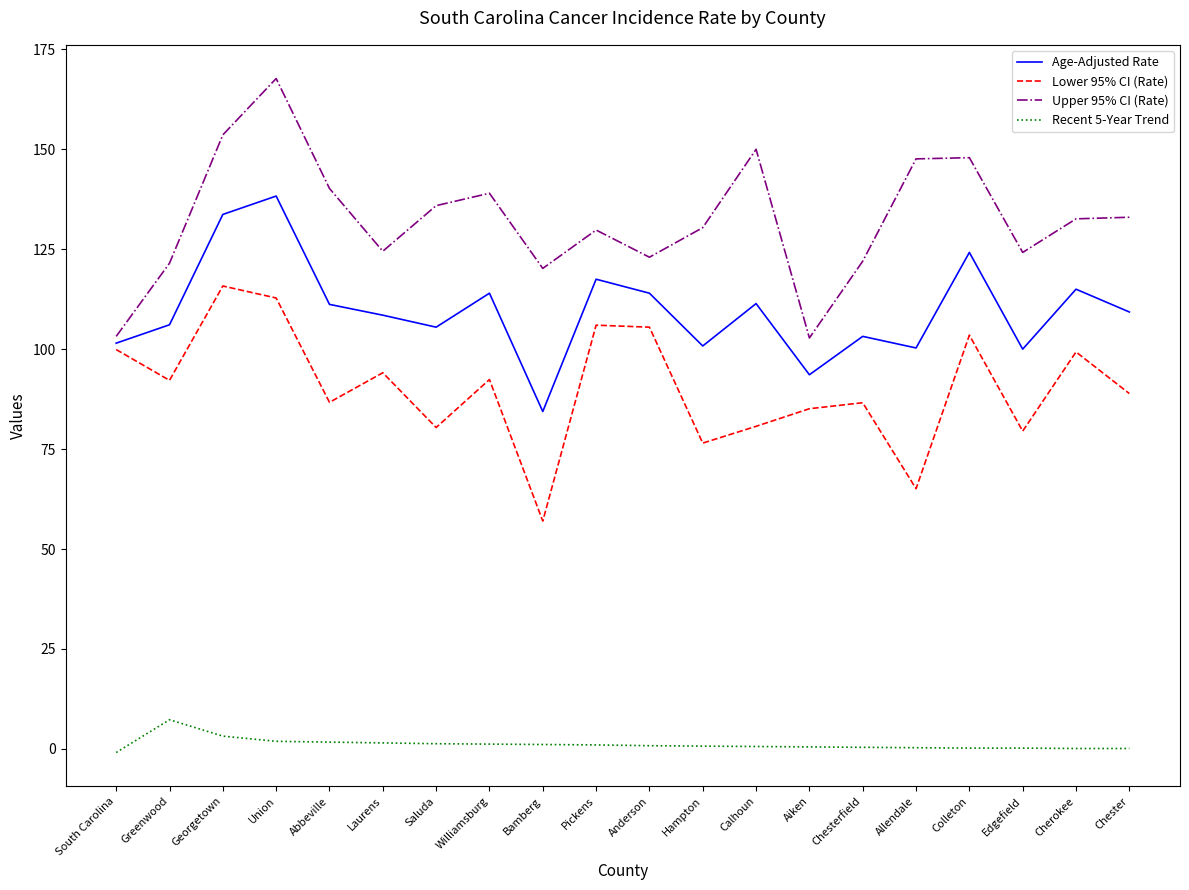

Rank the series by their maximum value, from lowest to highest.

Recent 5-Year Trend, Lower 95% CI (Rate), Age-Adjusted Rate, Upper 95% CI (Rate)